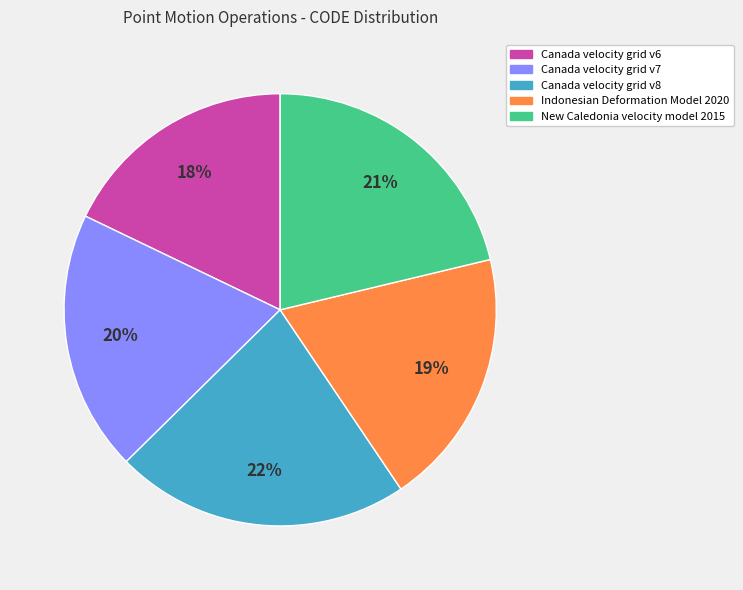

How many segments does this pie chart have?

5